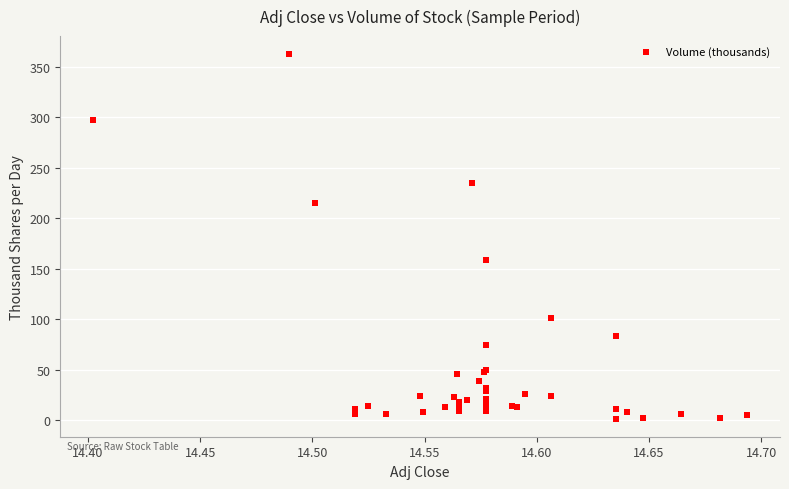

What Y value in the scatter plot is closest to 182?

159.2